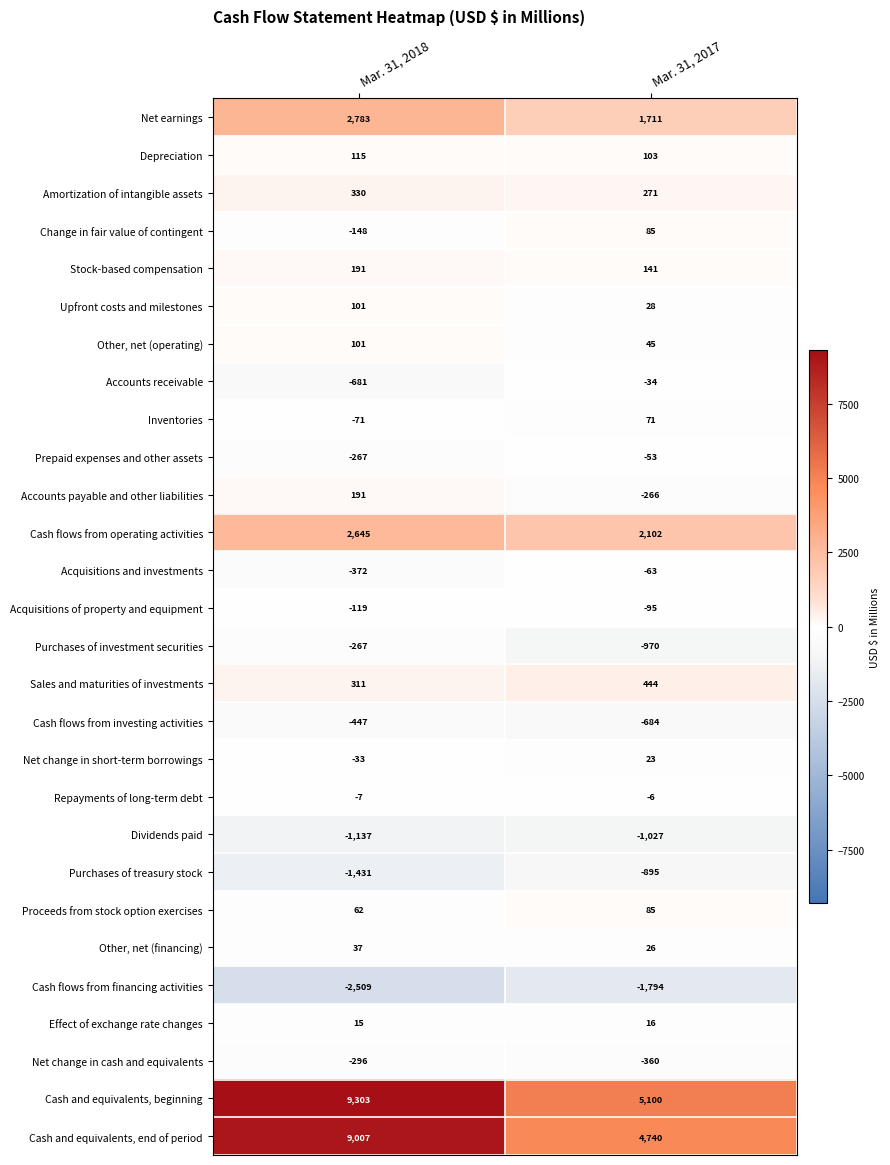

Which series has the largest total across all categories?

Cash and equivalents, beginning